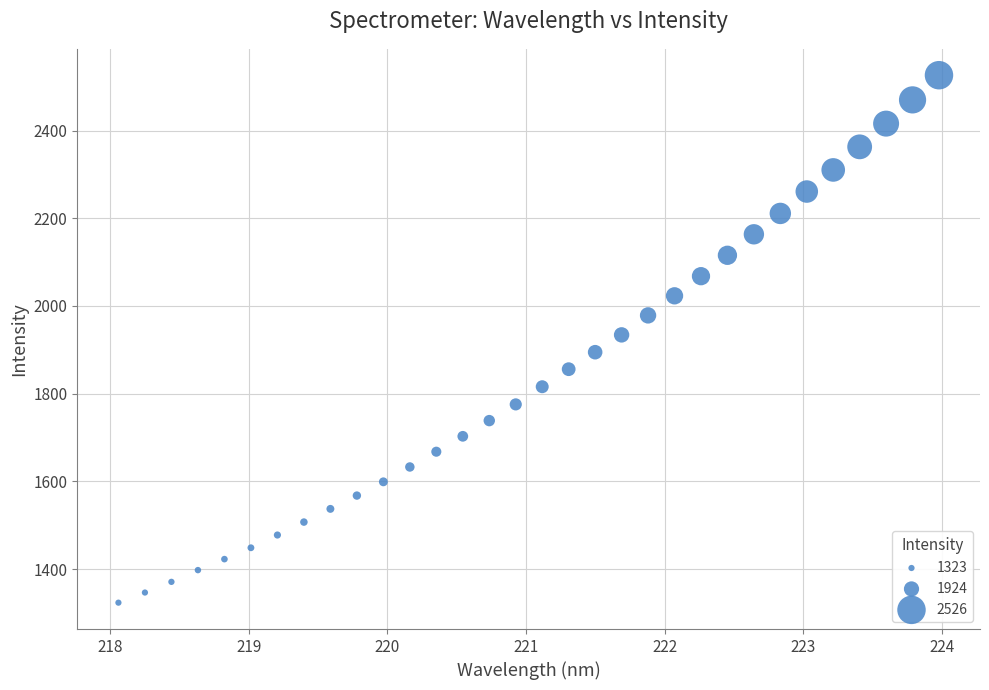

What is the range of Y values (max minus min)?

1202.9